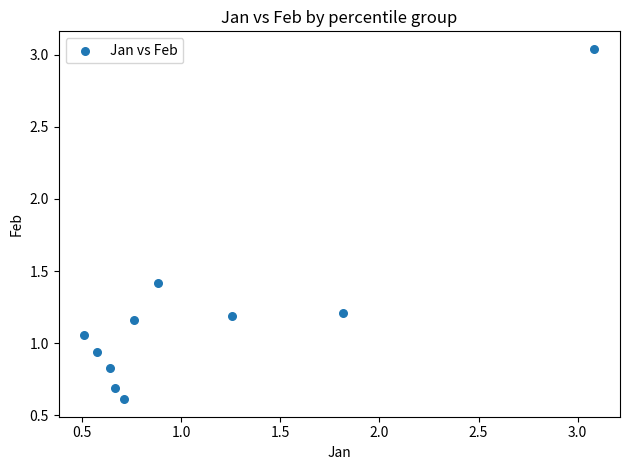

What is the range of X values (max minus min)?

2.6